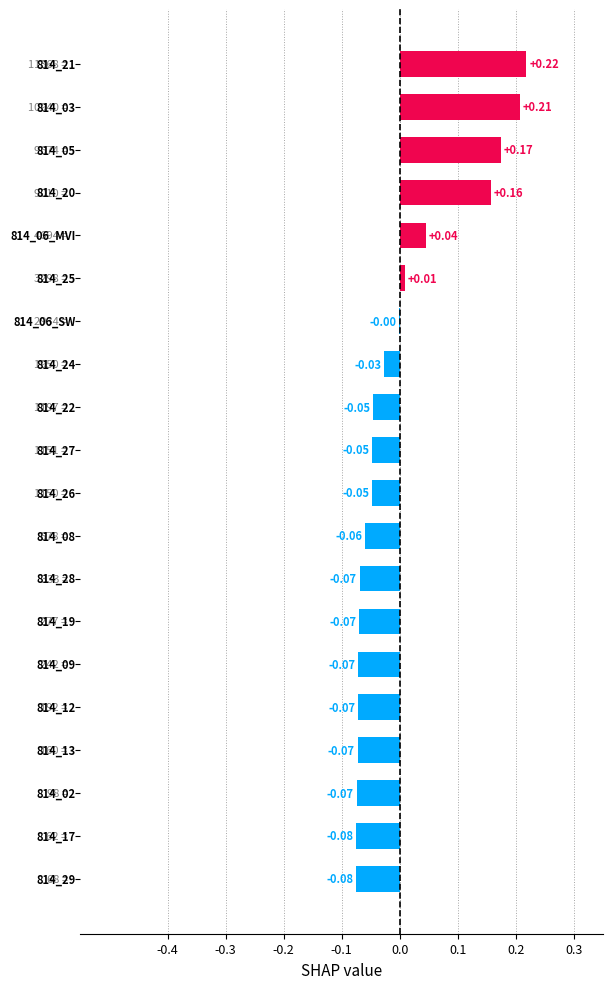

Are the bars horizontal?

Yes